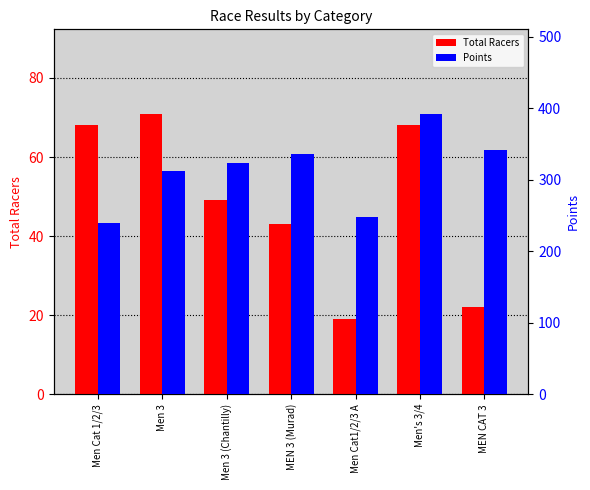

Are the bars grouped side by side (vs. stacked)?

Yes